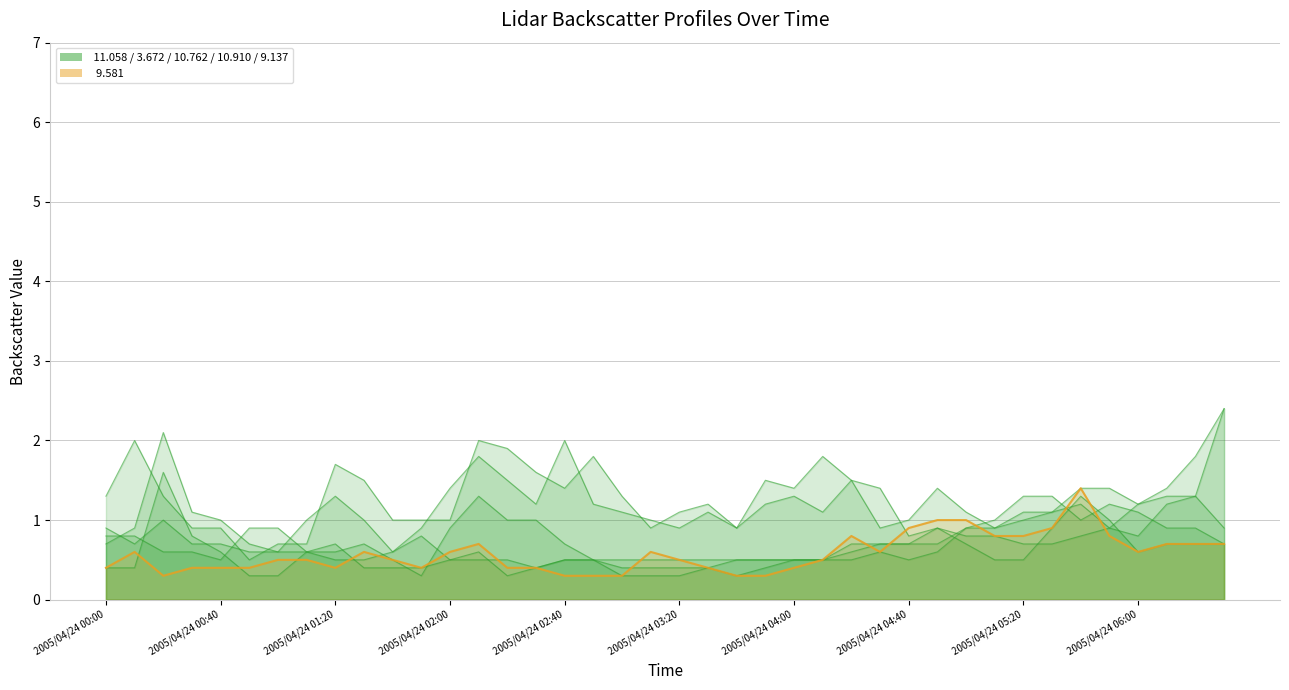

The  11.058 series shows 0.8 at 2005/04/24 05:30. True or false?

False